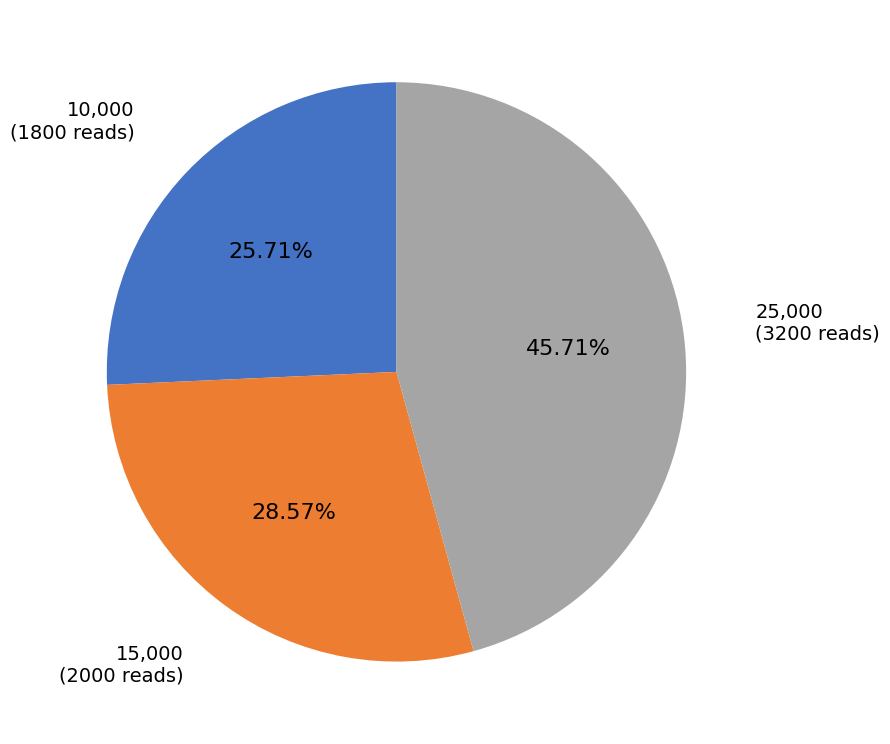

Does any single category account for the majority?

No